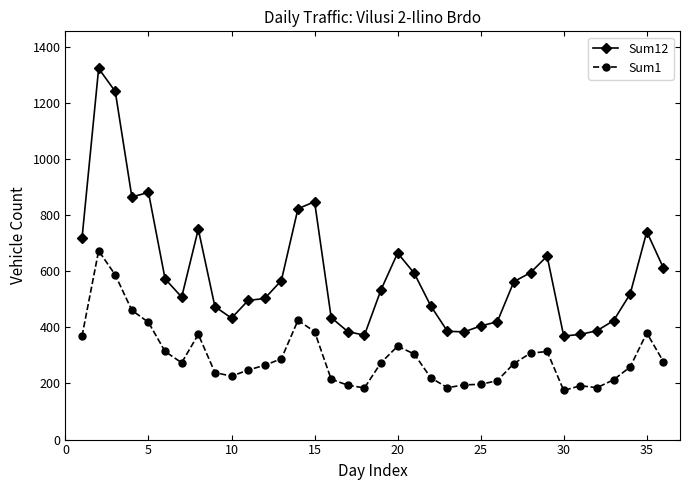

True or false: Sum1 has more than 2 interior local peaks.

True